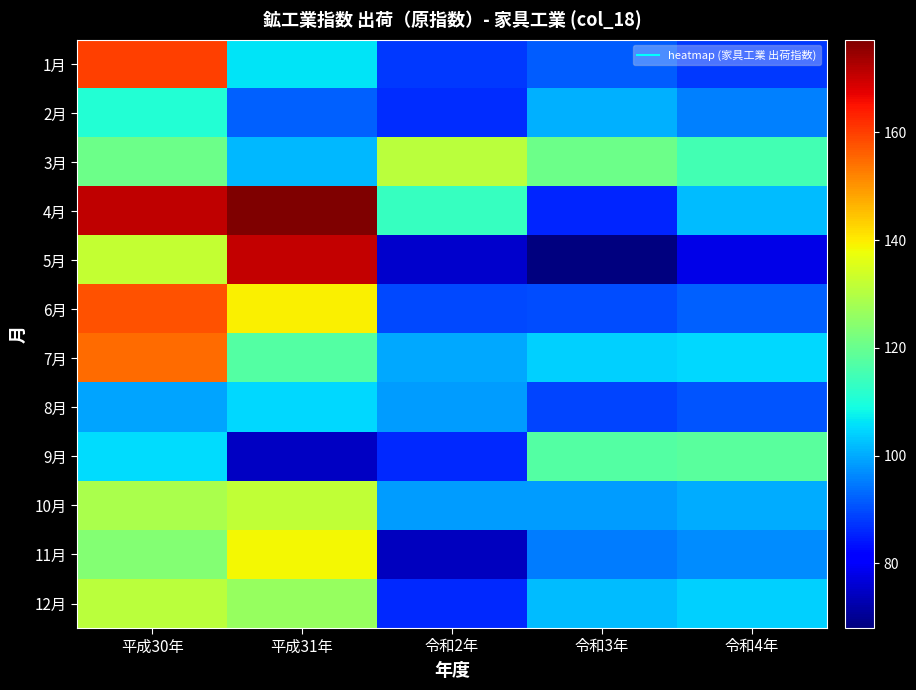

At which category does the chart reach its peak across all series?

平成31年